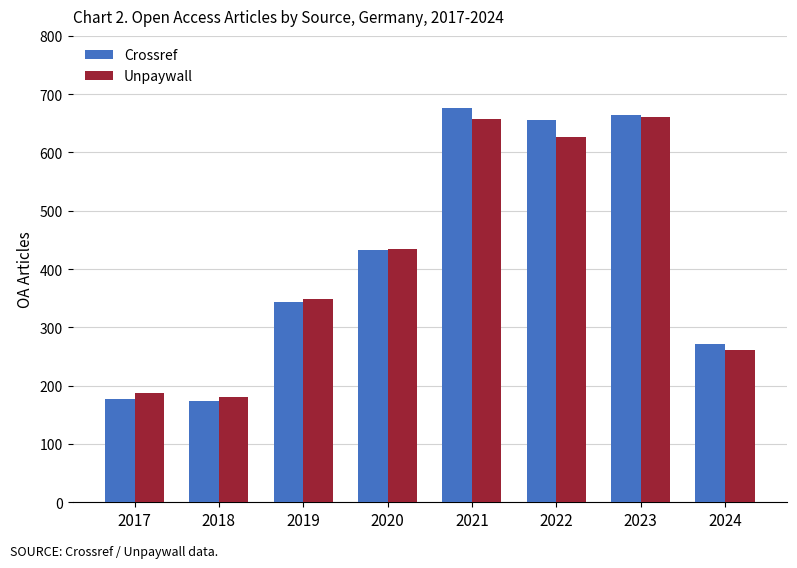

Which series has the largest range (max minus min)?

Crossref